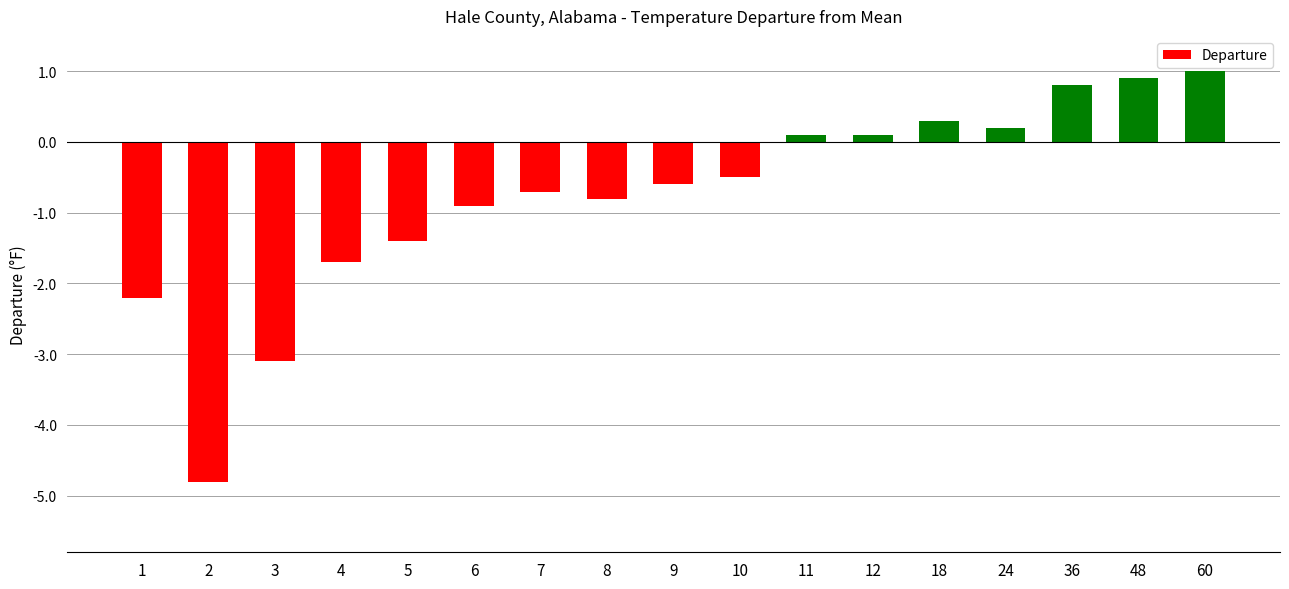

At which category does the chart reach its minimum across all series?

2